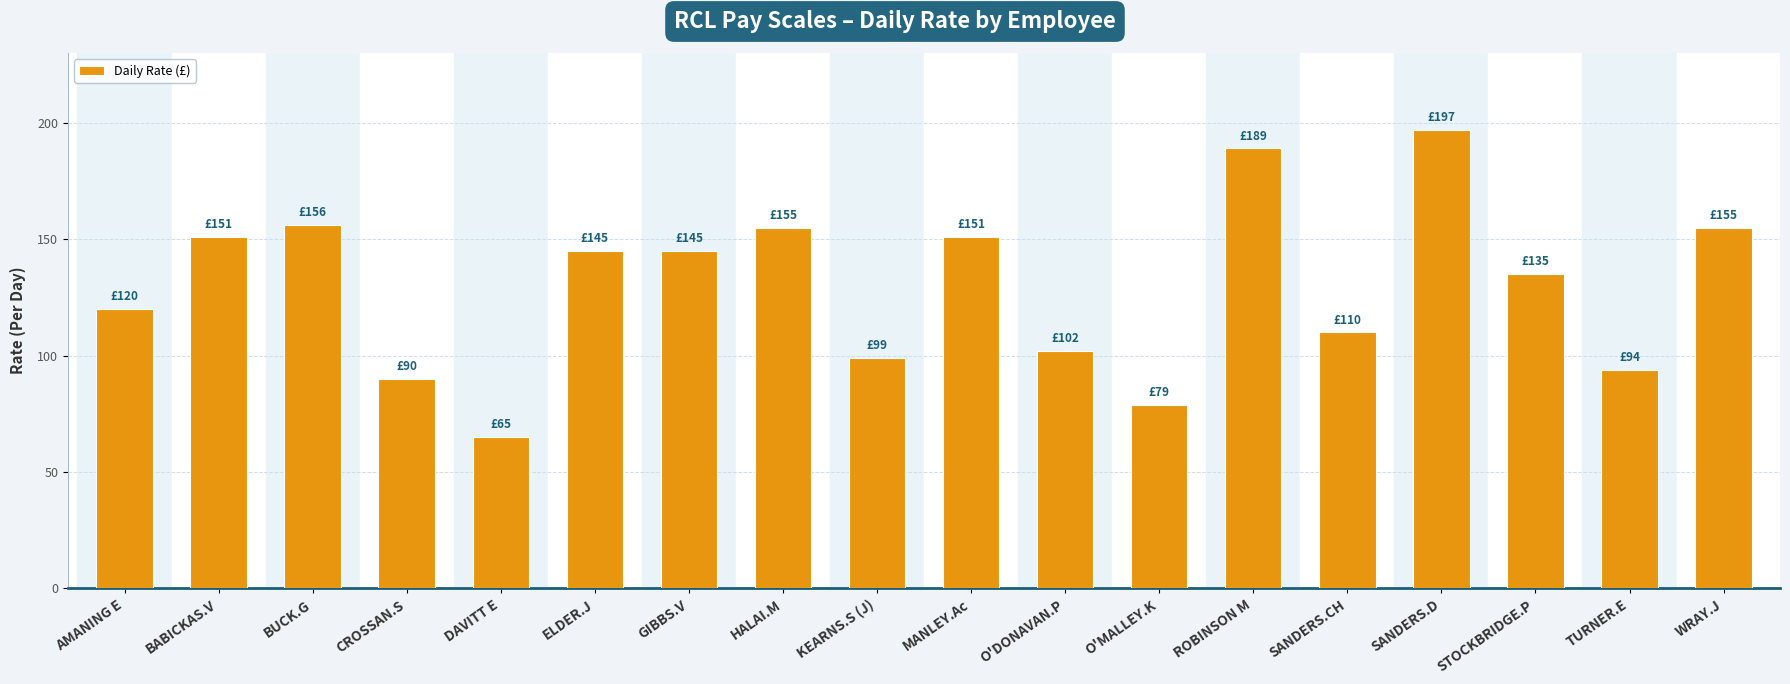

True or false: the data shows 110 at SANDERS.CH.

True